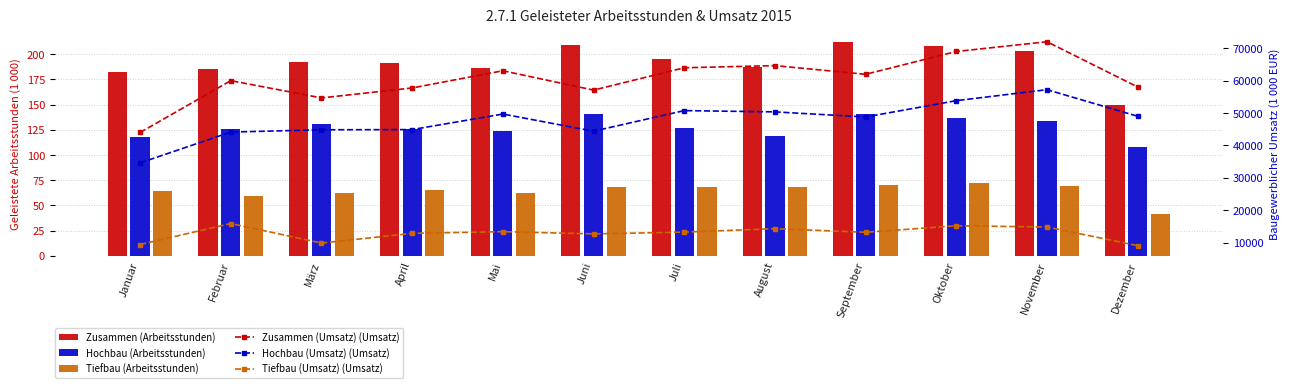

Which series has the largest total across all categories?

Zusammen (Umsatz) (Umsatz)